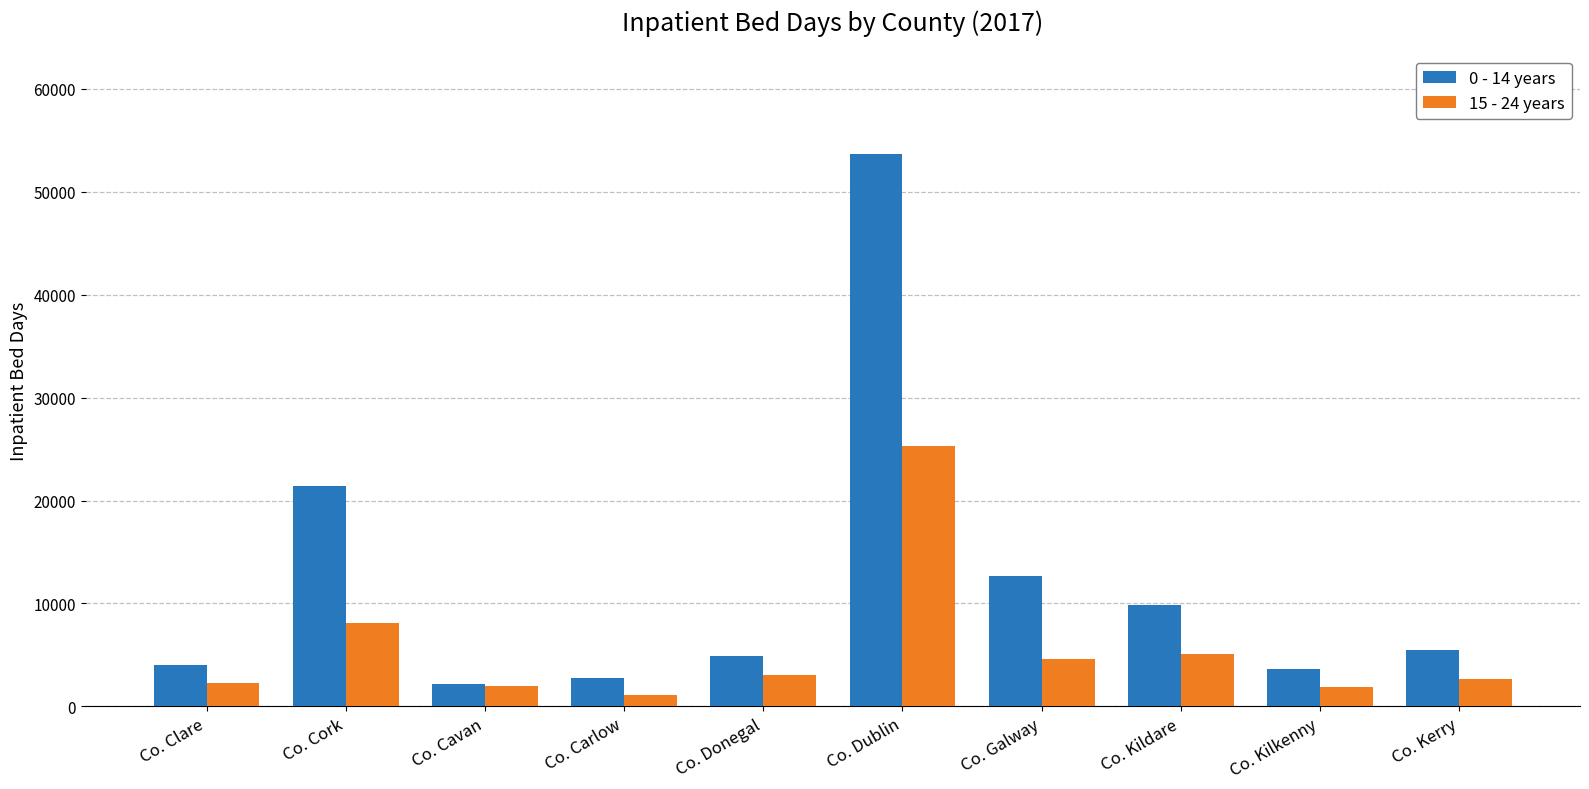

What is the sum of all 15 - 24 years values?

56045